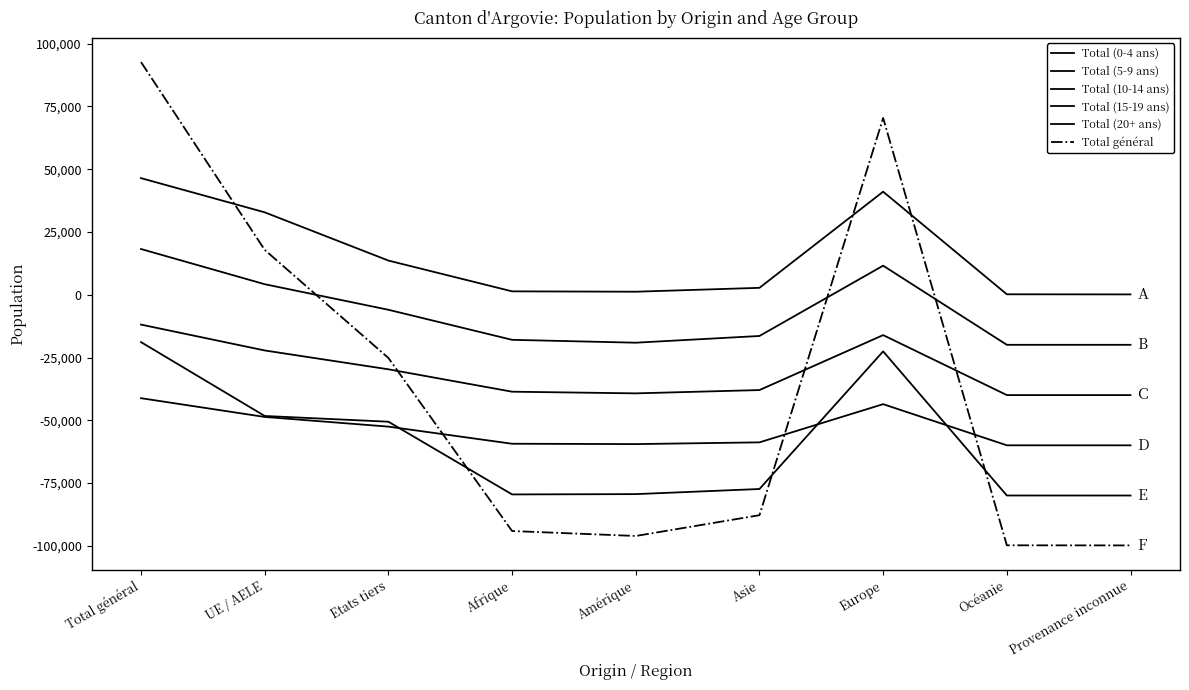

At which category does Total (10-14 ans) reach its first local valley?

Amérique